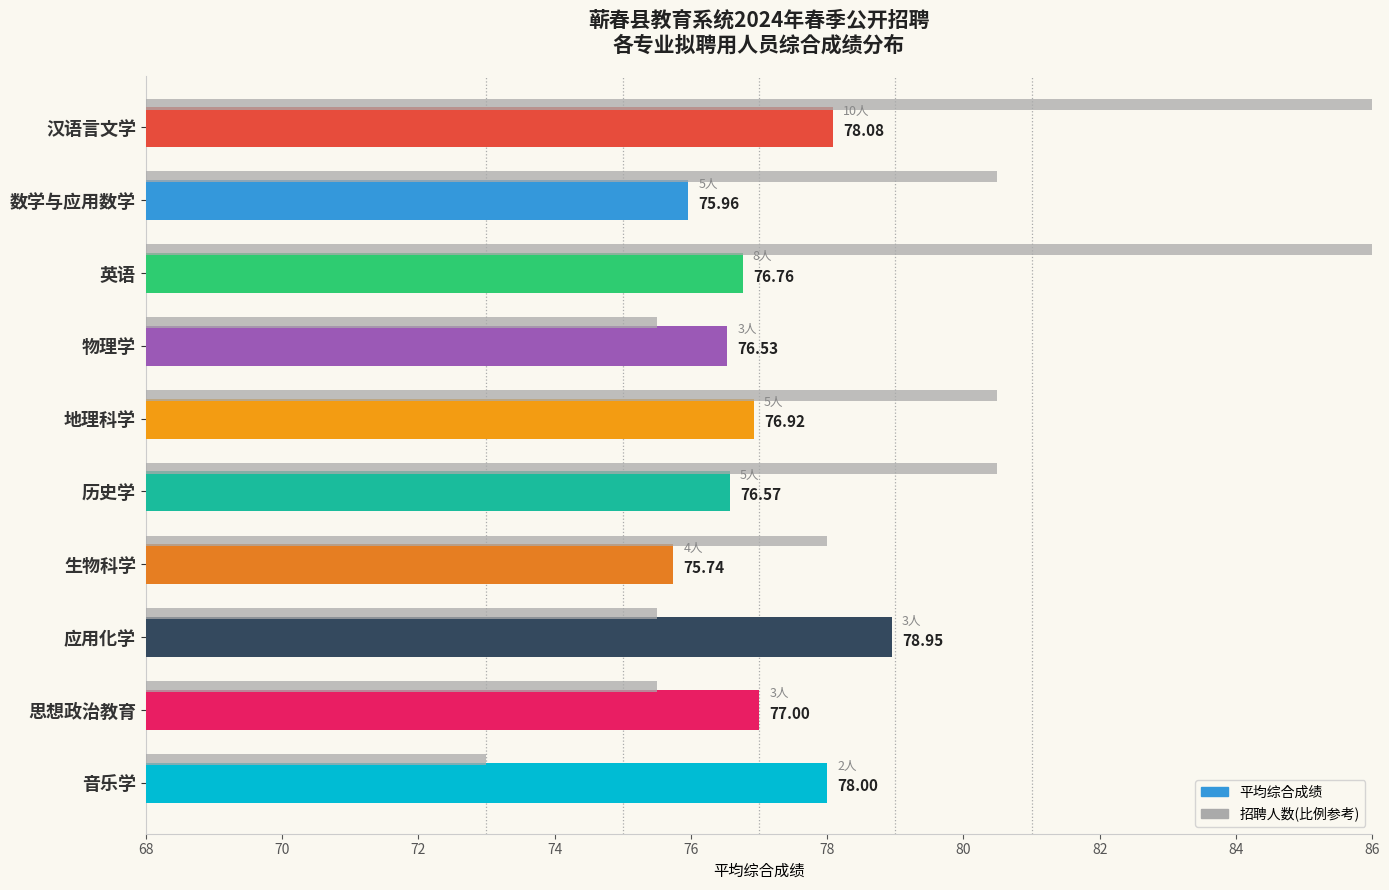

Reading right to left, what are all the values shown in this chart?

平均综合成绩: 78.0	77.0	79.0	75.7	76.6	76.9	76.5	76.8	76.0	78.1
招聘人数(参考): 73.0	75.5	75.5	78.0	80.5	80.5	75.5	88.0	80.5	93.0